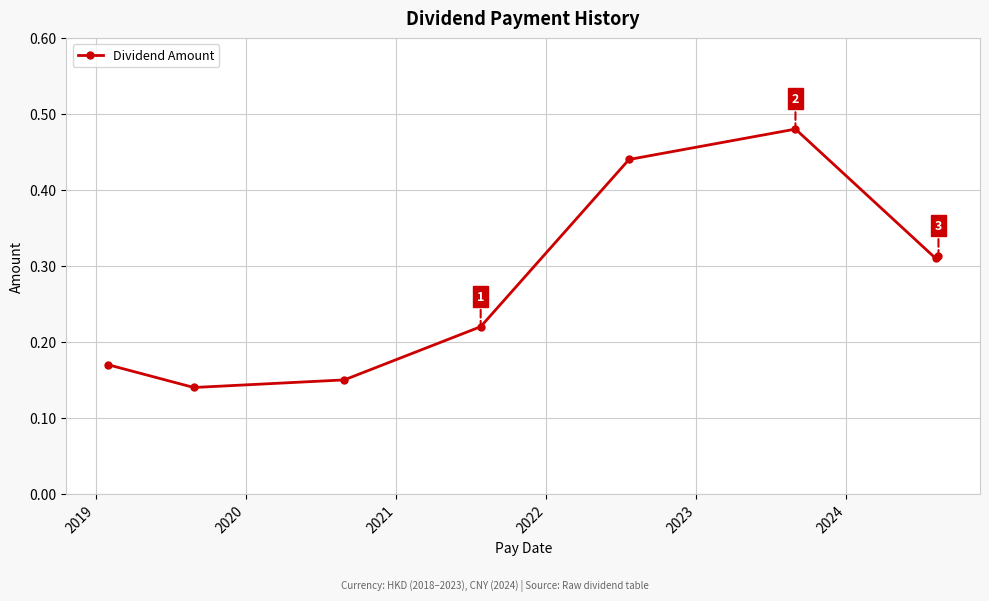

How many points are higher than both their immediate neighbors (excluding endpoints)?

1